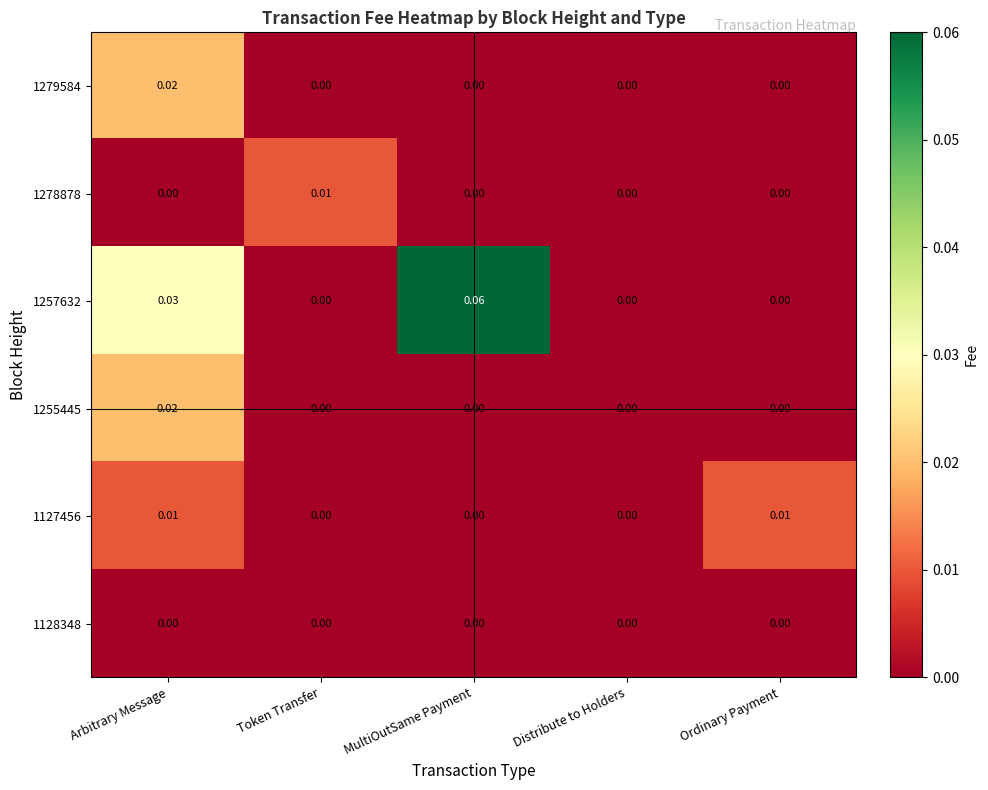

Is the value of 1278878 at Ordinary Payment greater than the value of 1255445 at Arbitrary Message?

No